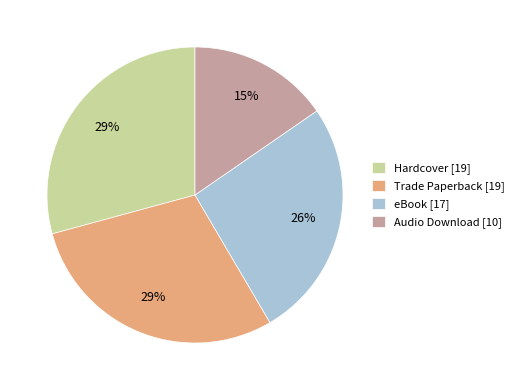

Which slice is the smallest?

Audio Download